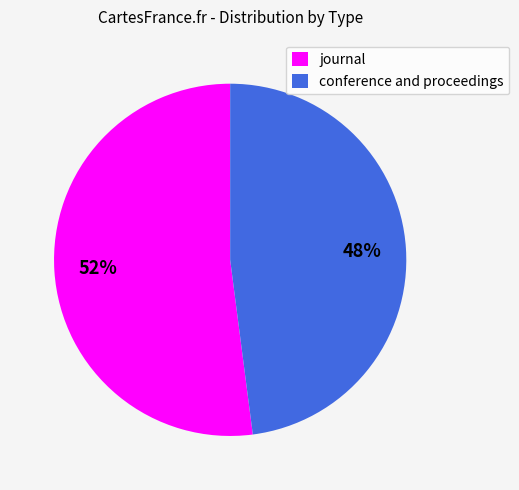

True or false: journal accounts for 52% of the total.

True